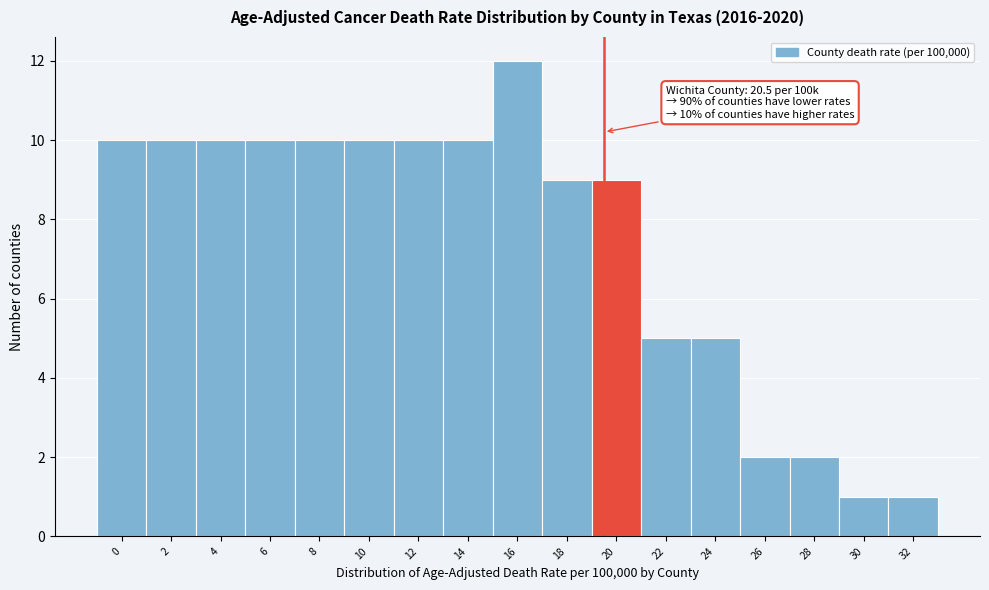

Reading left to right, extract all data points from this chart.

0=10	2=10	4=10	6=10	8=10	10=10	12=10	14=10	16=12	18=9	20=9	22=5	24=5	26=2	28=2	30=1	32=1